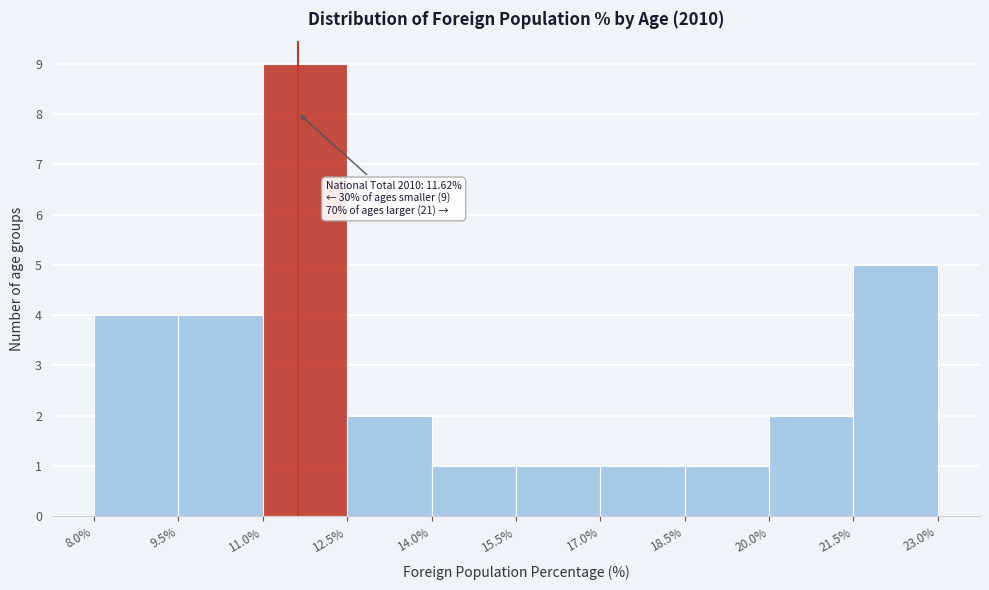

Which range on the x-axis has the tallest bar?

11.0% to 12.5%